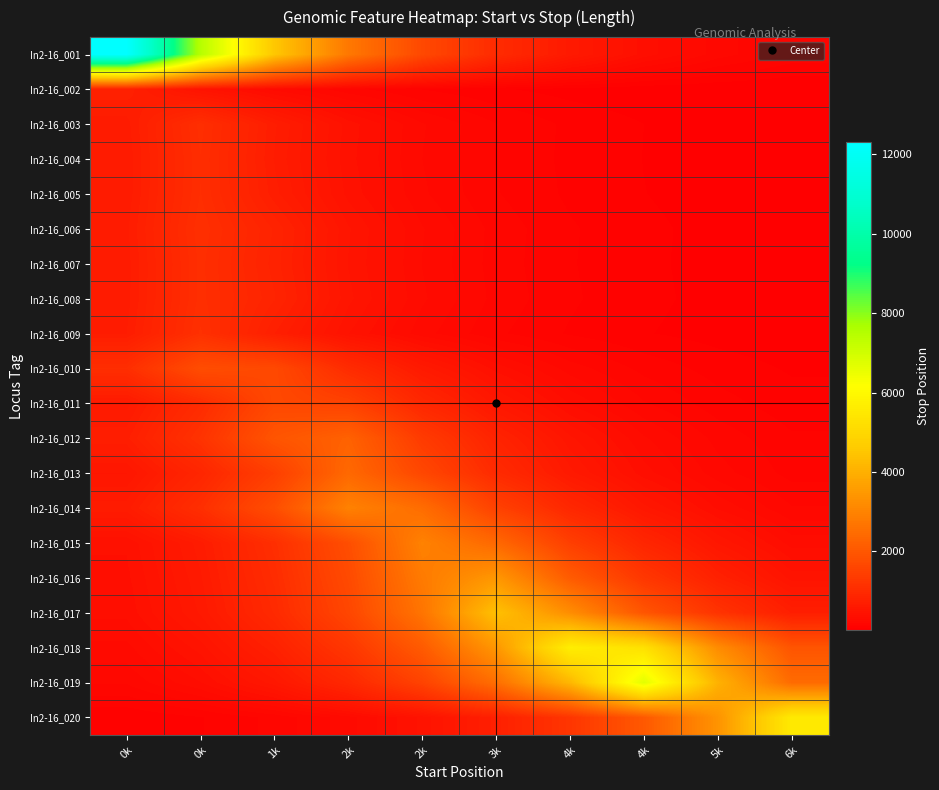

What is the total value across all series at 4k?

21791.5